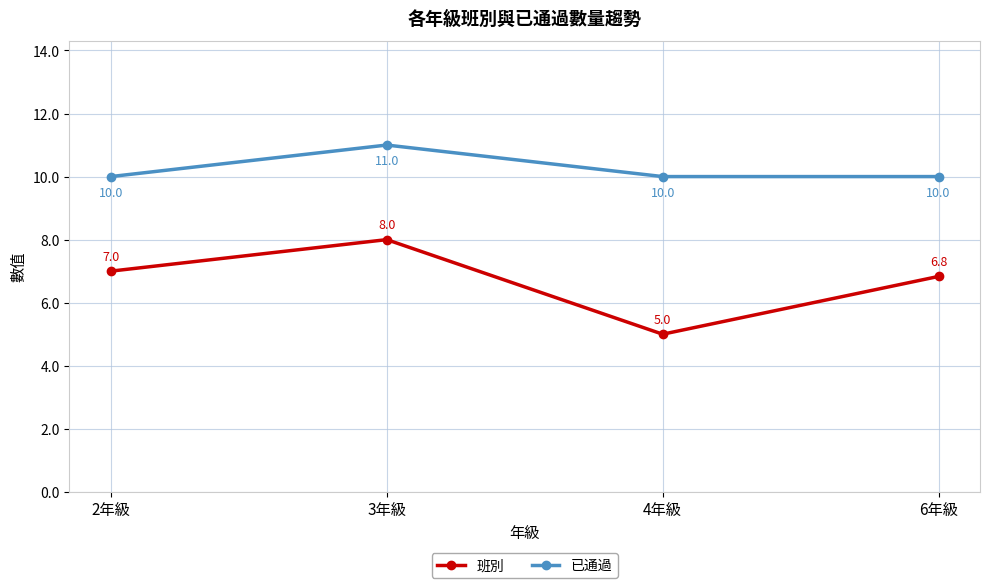

Which series has the largest range (max minus min)?

班別